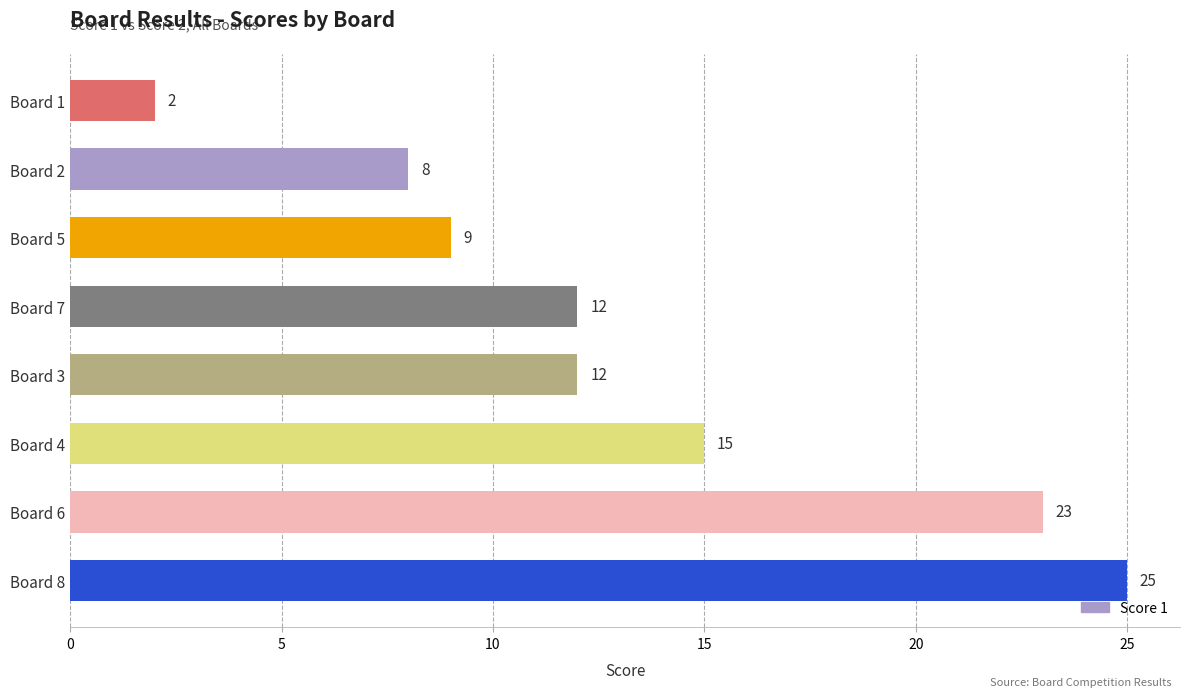

What value does the data have at Board 3?

12